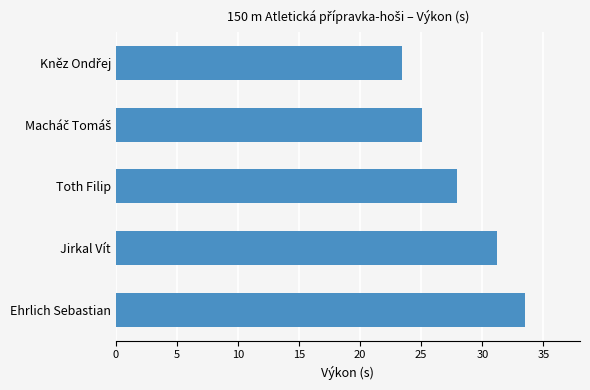

The value at Ehrlich Sebastian is 33.5. True or false?

True